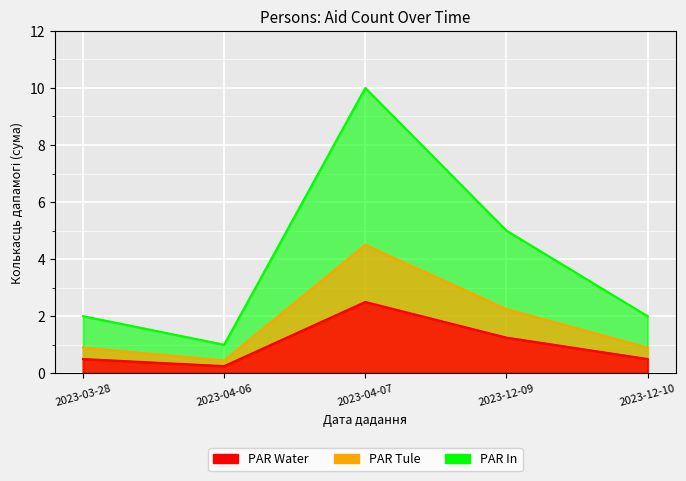

Which series has the widest spread of values?

PAR Tule